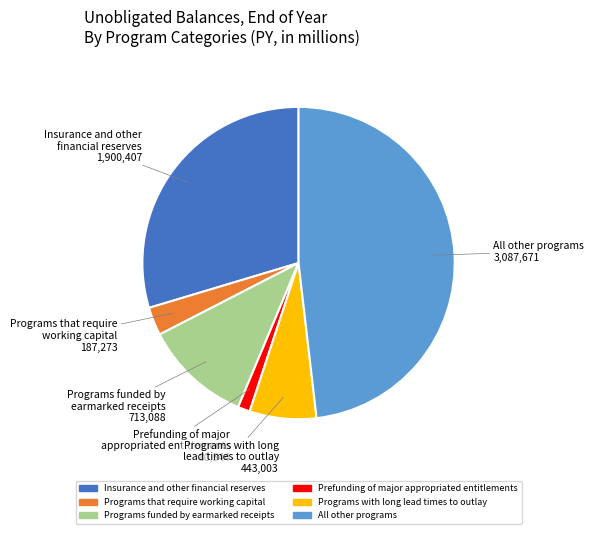

How many segments does this pie chart have?

6